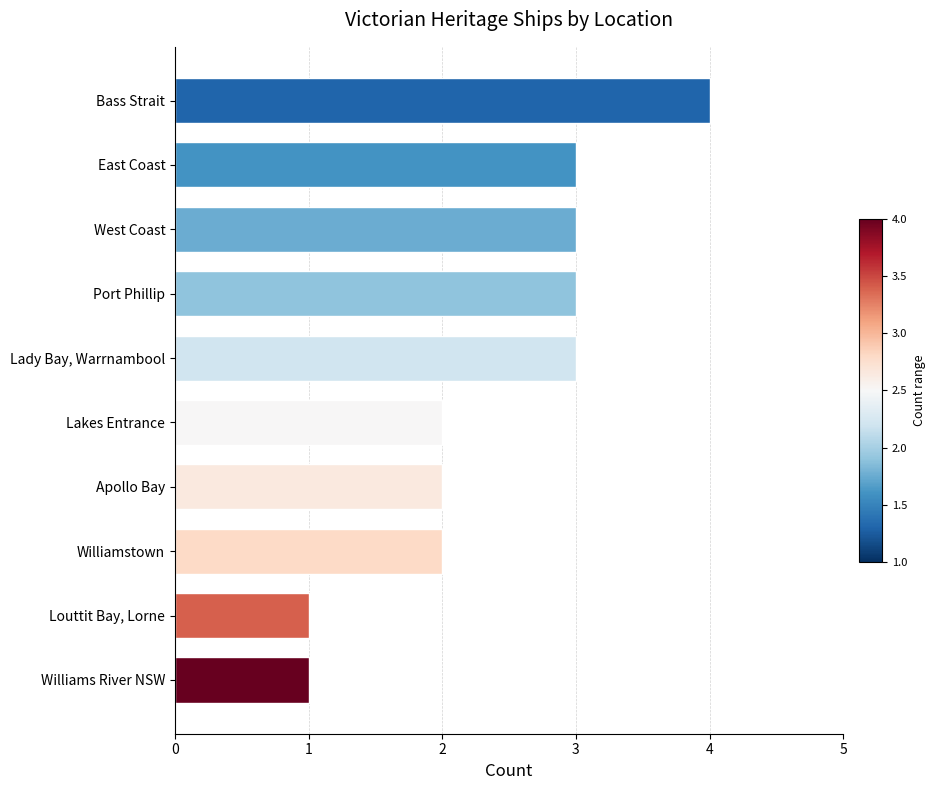

What is the label of the 5th bar from the bottom?

Lakes Entrance